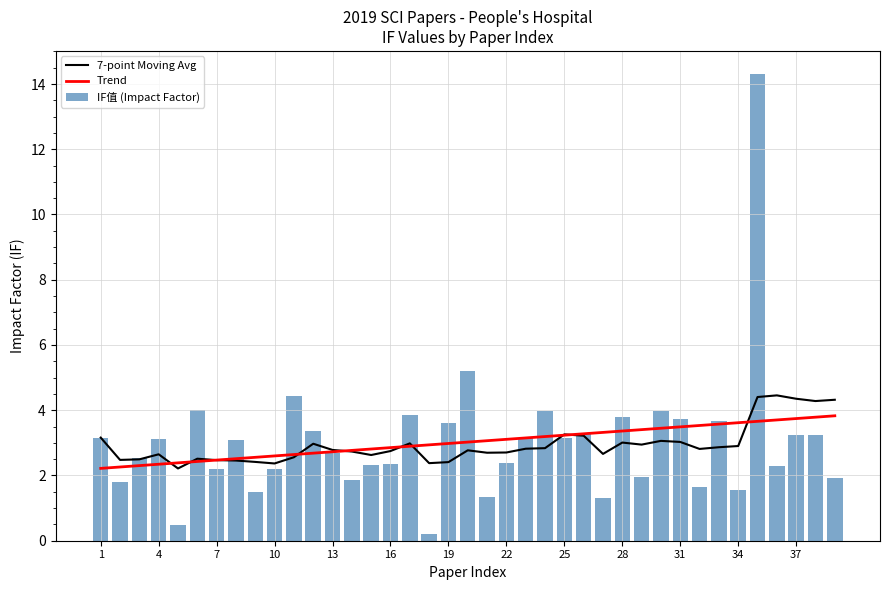

What is the minimum value for 7-point Moving Avg?

2.2